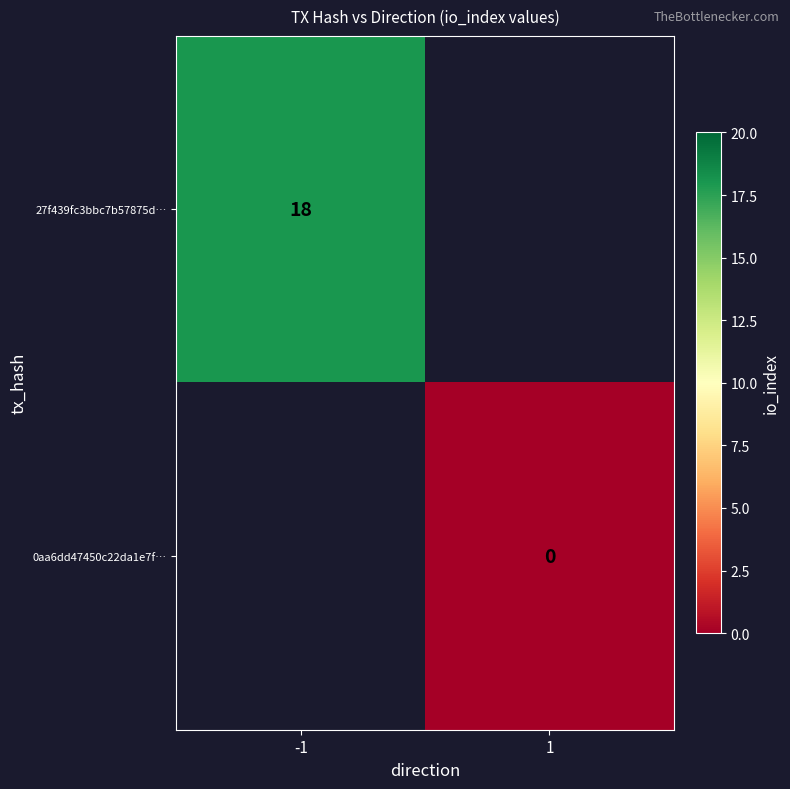

The value of 27f439fc3bbc7b57875d… at -1 is 24.8. True or false?

False